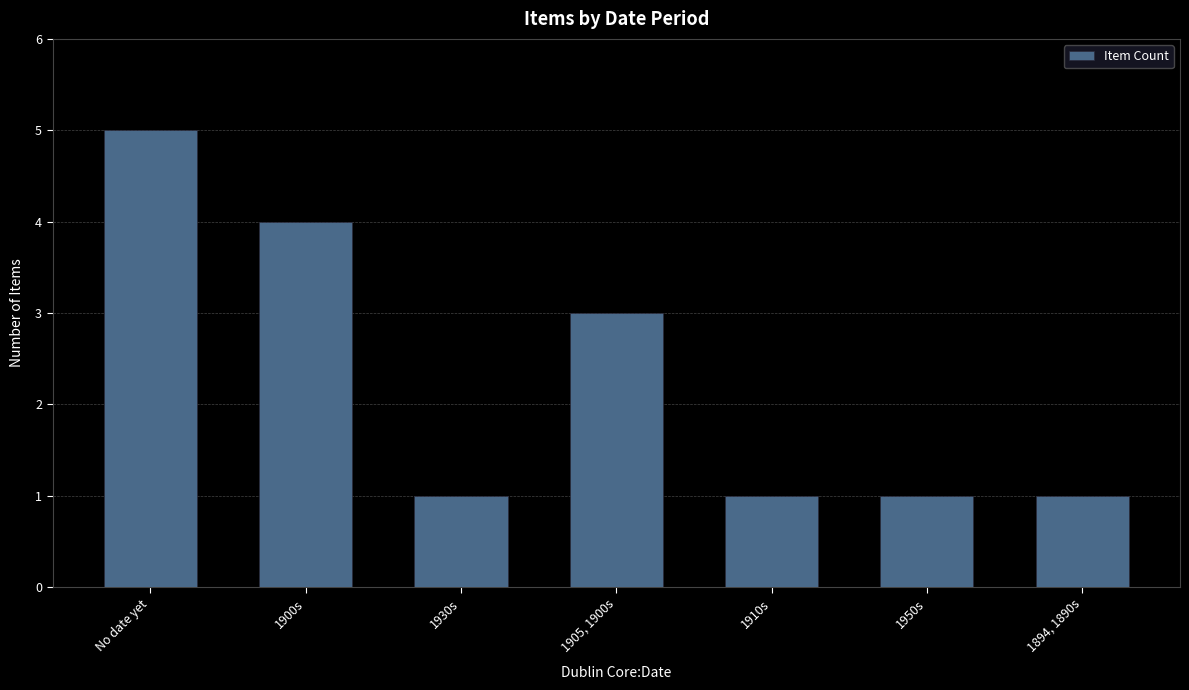

How many bars are there in total?

7